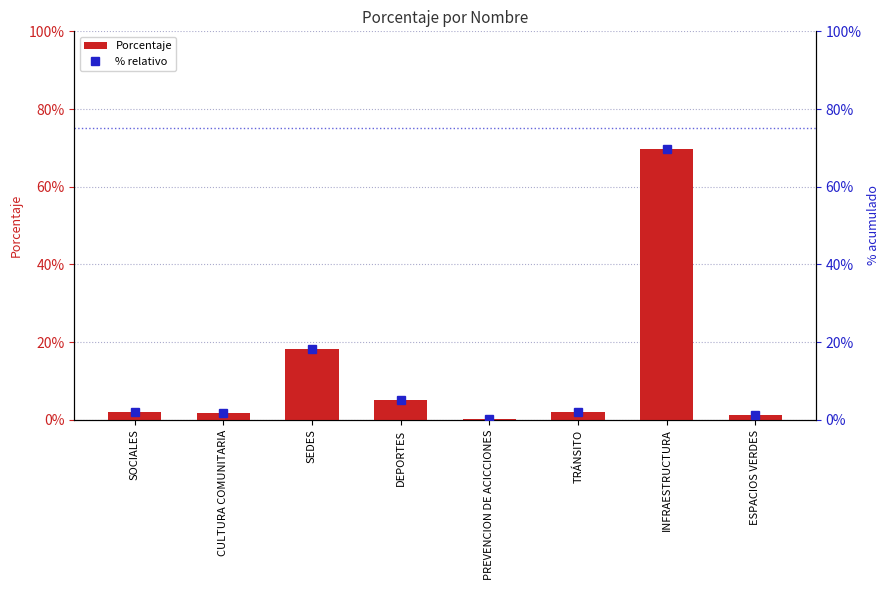

At which category is the sum across all series the highest?

INFRAESTRUCTURA